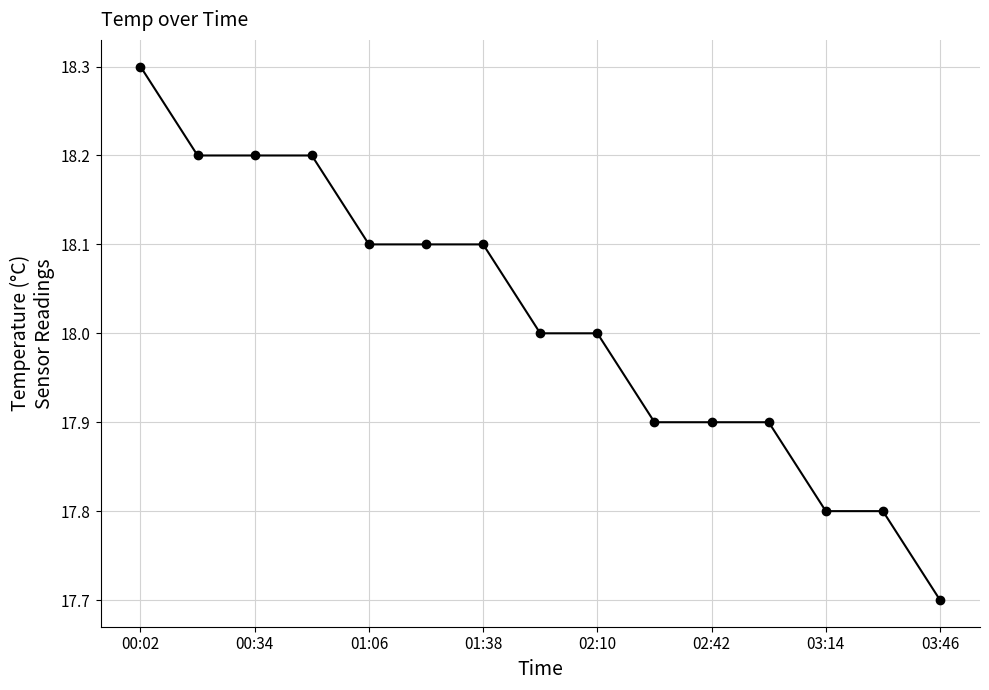

What is the maximum value shown in the chart?

18.3